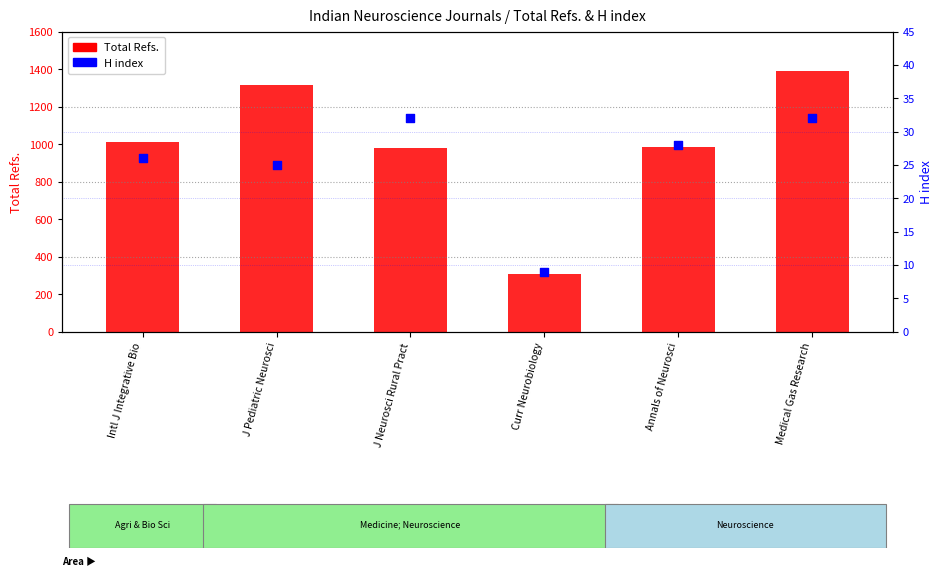

What are all the series names shown in the legend?

Total Refs., H index